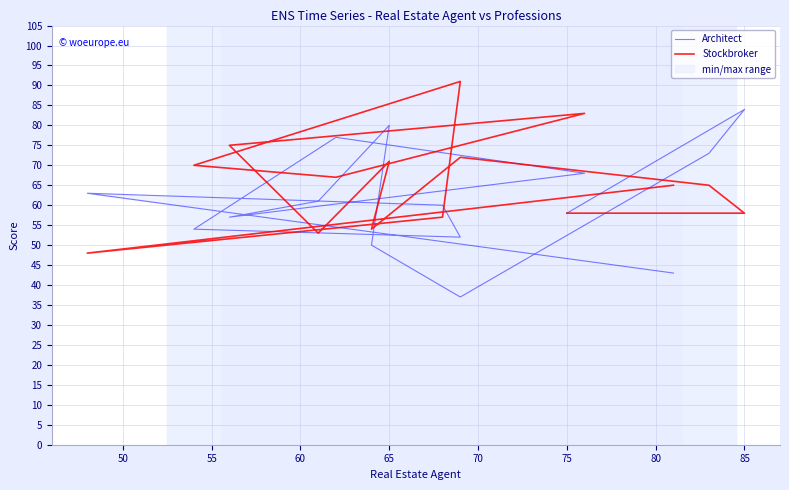

Which has a higher value, 70 or 65?

70